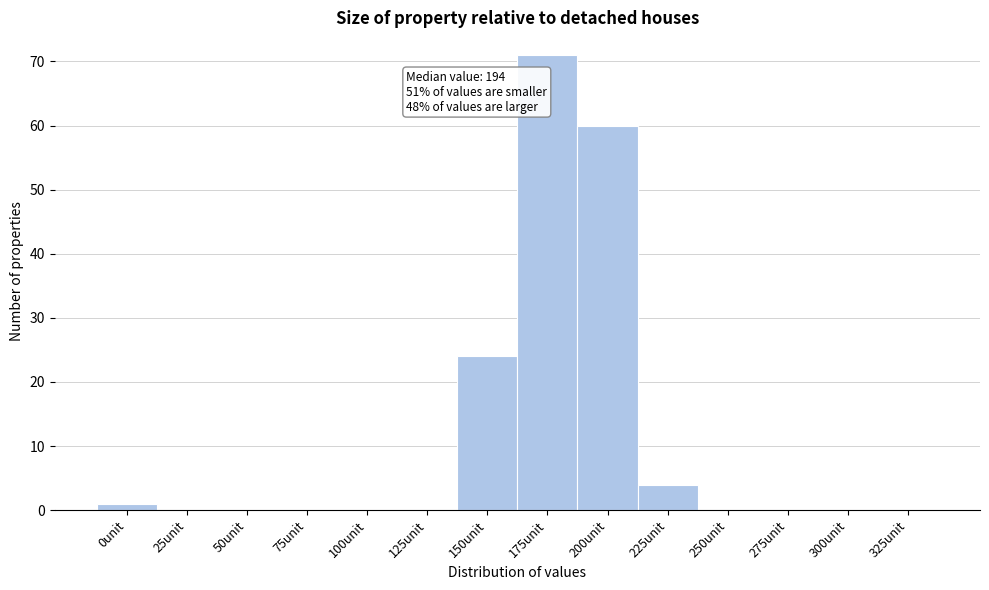

Reading left to right, what are all the values shown in this chart?

0unit=1	25unit=0	50unit=0	75unit=0	100unit=0	125unit=0	150unit=24	175unit=71	200unit=60	225unit=4	250unit=0	275unit=0	300unit=0	325unit=0